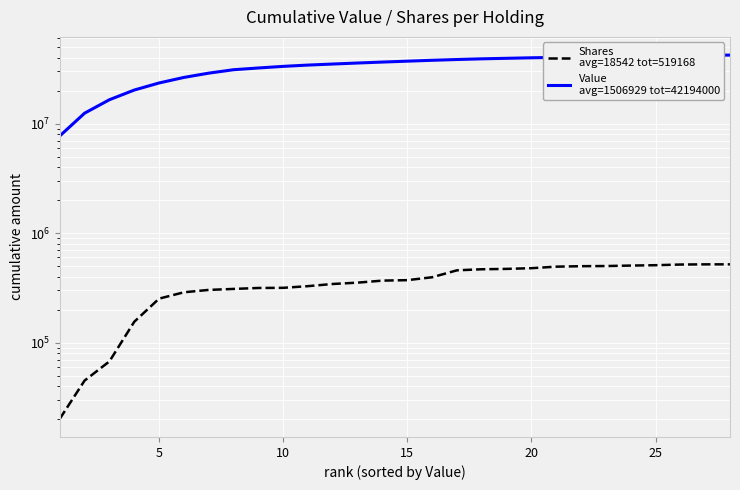

Does the chart display data point markers on the line(s)?

No